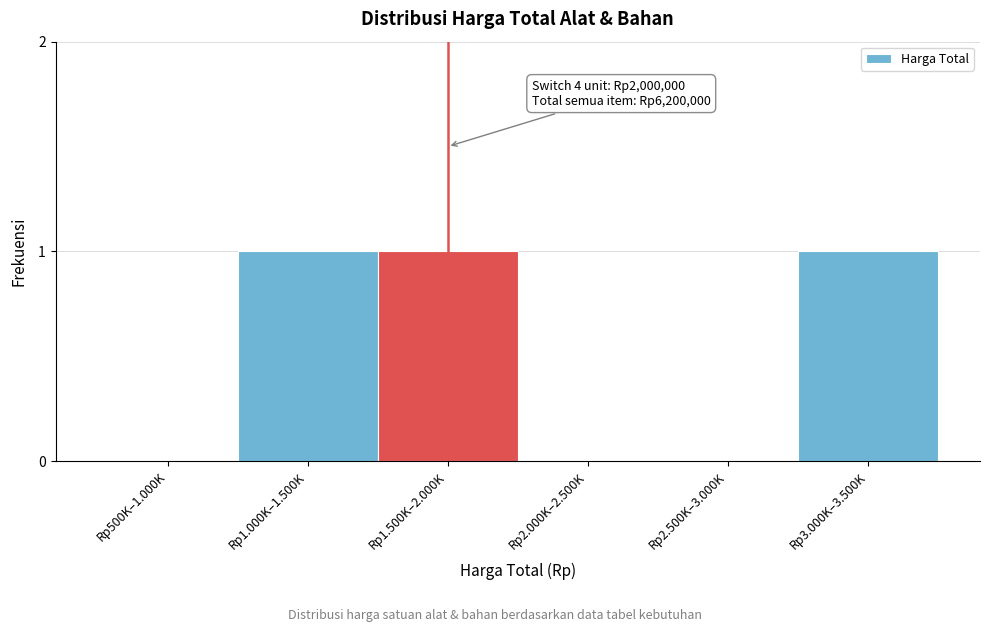

Reading right to left, transcribe all the data shown in this chart.

Rp3.000K–3.500K=1	Rp2.500K–3.000K=0	Rp2.000K–2.500K=0	Rp1.500K–2.000K=1	Rp1.000K–1.500K=1	Rp500K–1.000K=0